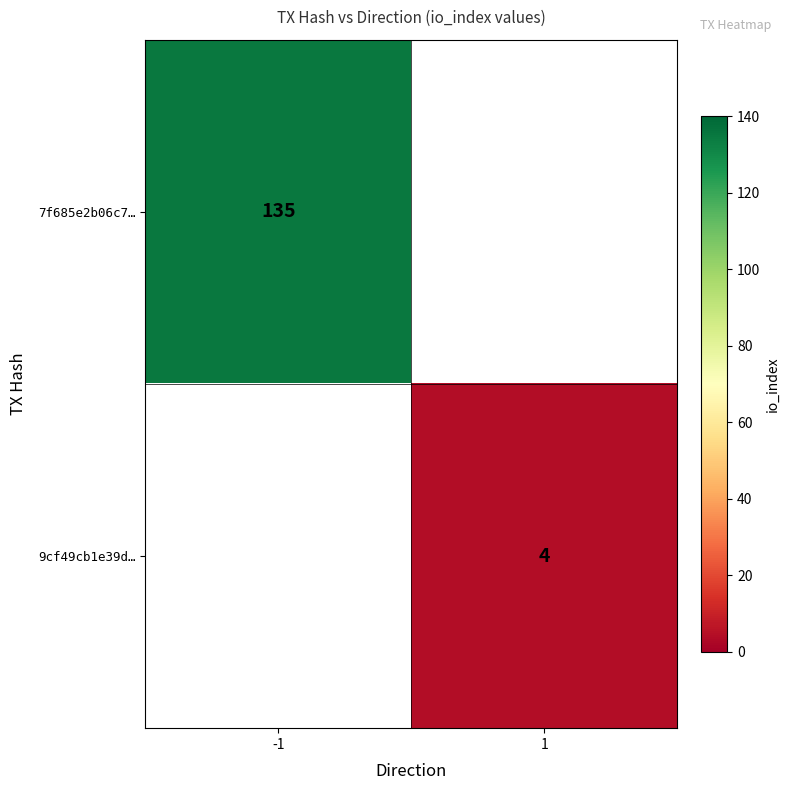

The 9cf49cb1e39d… series shows 4 at 1. True or false?

True